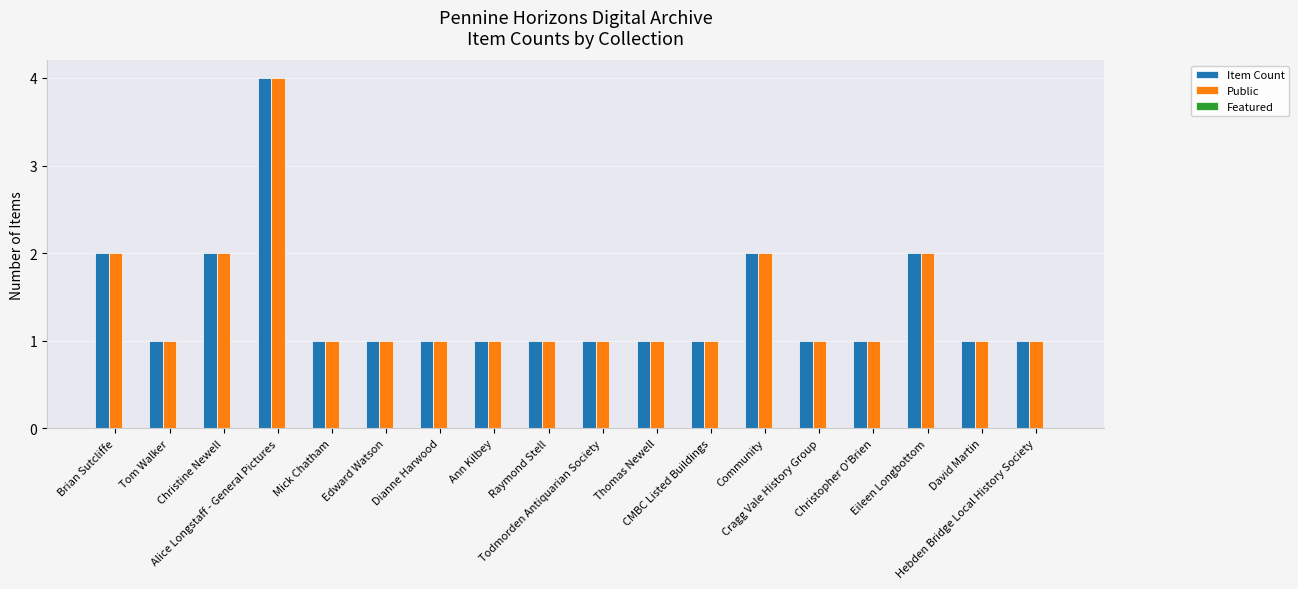

What is the highest value of the Public series?

4